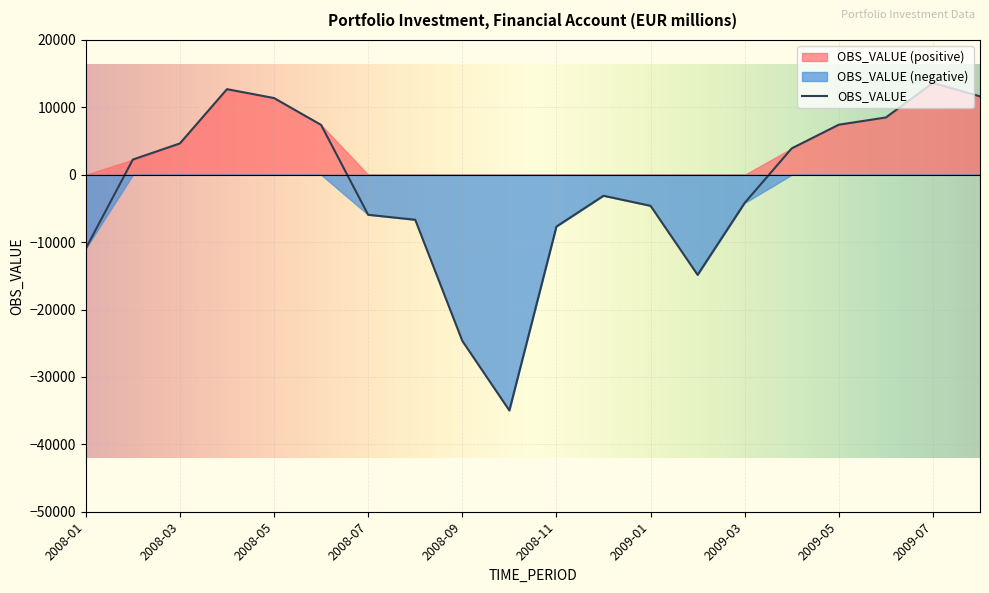

Rank the categories by value from lowest to highest.

2008-10, 2008-09, 2009-02, 2008-01, 2008-11, 2008-08, 2008-07, 2009-01, 2009-03, 2008-12, 2008-02, 2009-04, 2008-03, 2008-06, 2009-05, 2009-06, 2008-05, 2009-08, 2008-04, 2009-07